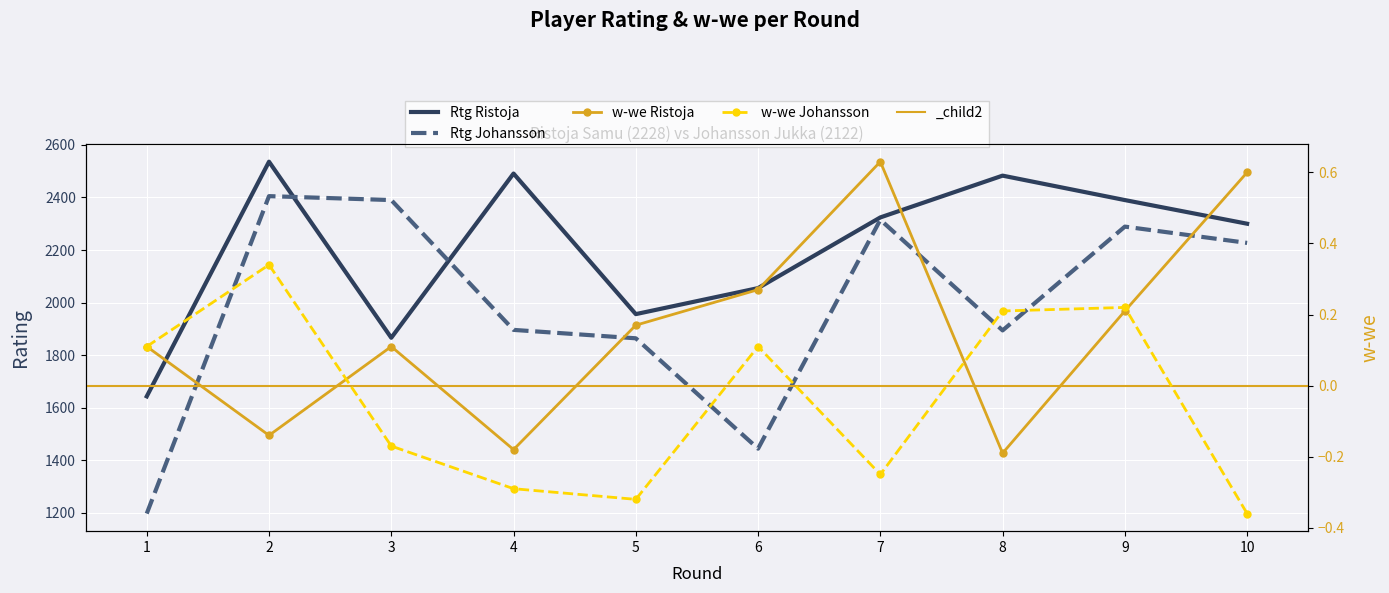

True or false: Rtg Johansson and w-we Ristoja cross at least once.

False